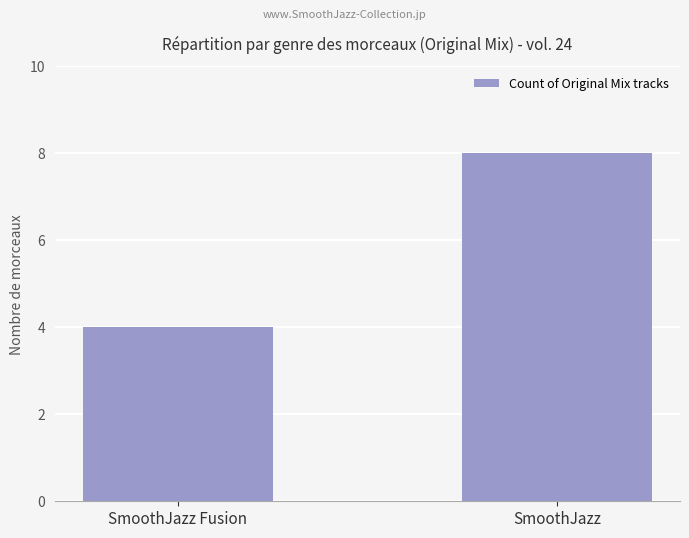

The chart shows a value of 8 at SmoothJazz. True or false?

True